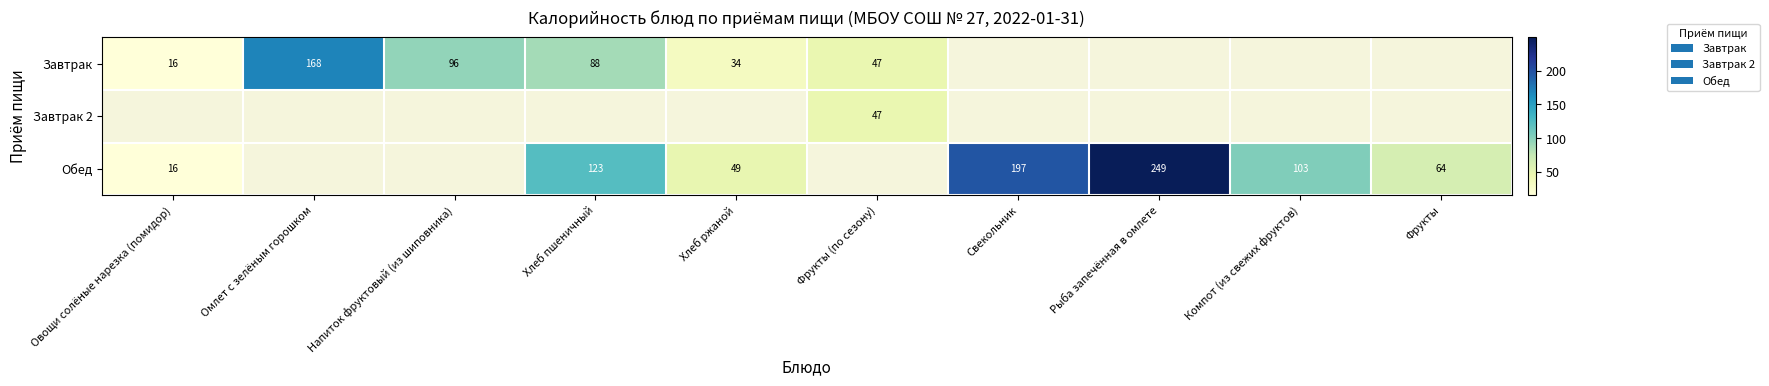

The value of Завтрак 2 at Фрукты (по сезону) is 75. True or false?

False